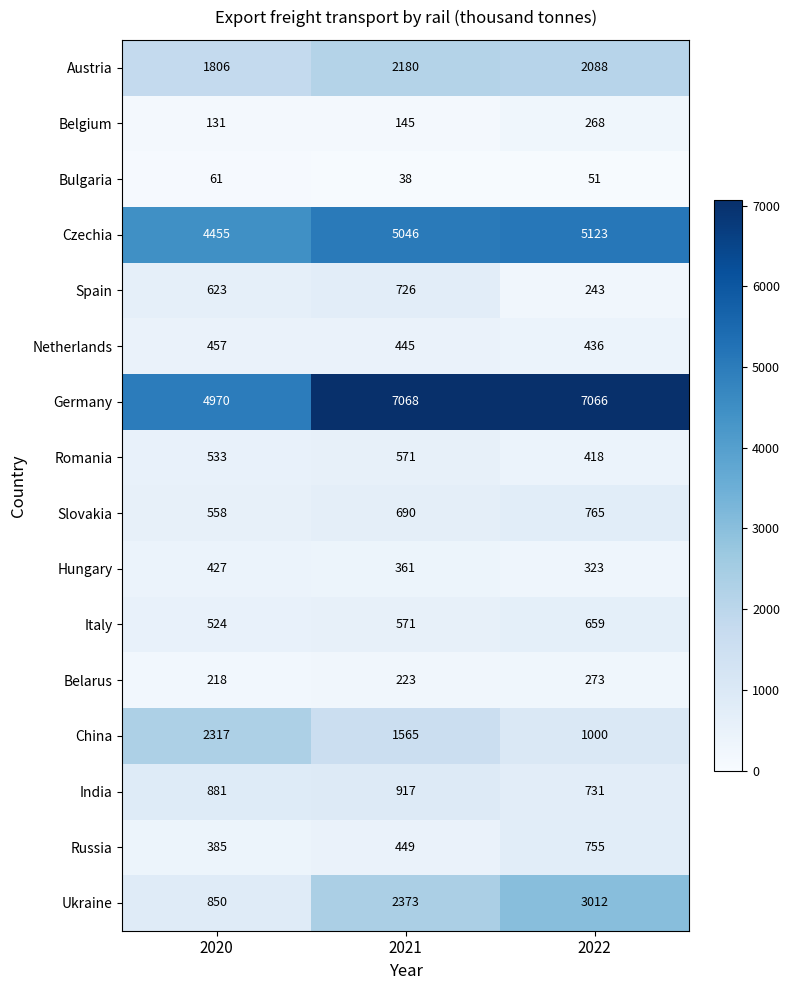

The value of Belarus at 2021 is 110. True or false?

False